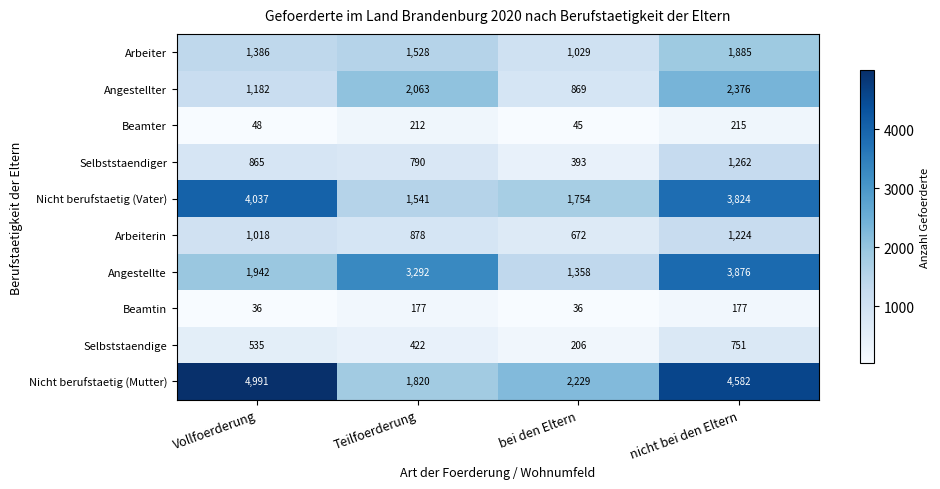

Rank the series by their maximum value, from highest to lowest.

Nicht berufstaetig (Mutter), Nicht berufstaetig (Vater), Angestellte, Angestellter, Arbeiter, Selbststaendiger, Arbeiterin, Selbststaendige, Beamter, Beamtin